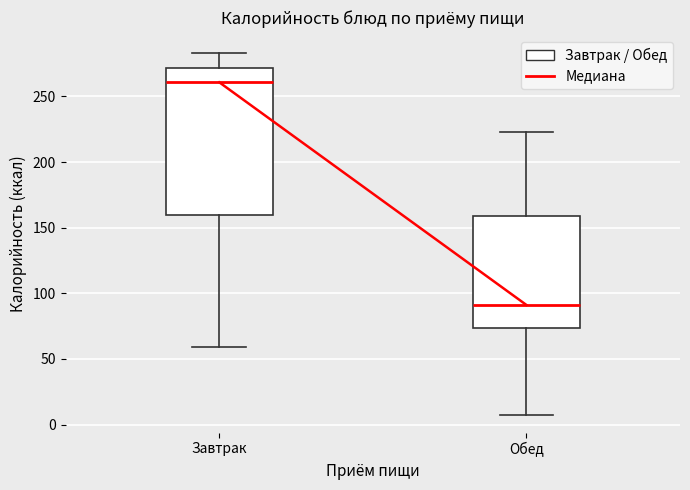

Reading left to right, transcribe this box plot: for each box, give where its median line is, the range the box spans, and where its two whiskers end, as read against the y-axis. The values are not printed on the chart, so give them approximately, as read against the axis.

Завтрак: median 260, box 160 to 270, whiskers 60 to 285
Обед: median 90, box 75 to 160, whiskers 10 to 225